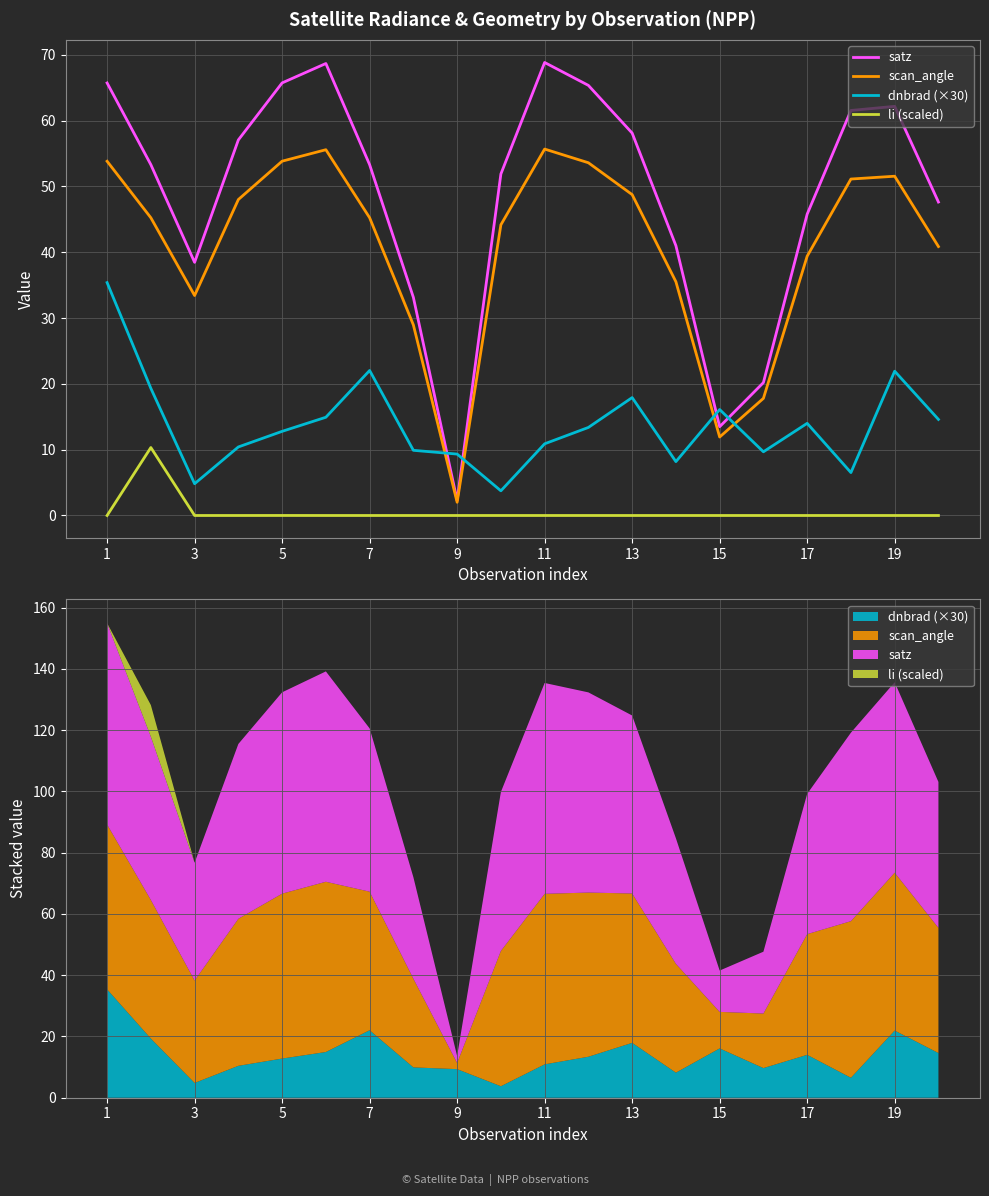

What is the average value of the dnbrad (×30) series?

13.8